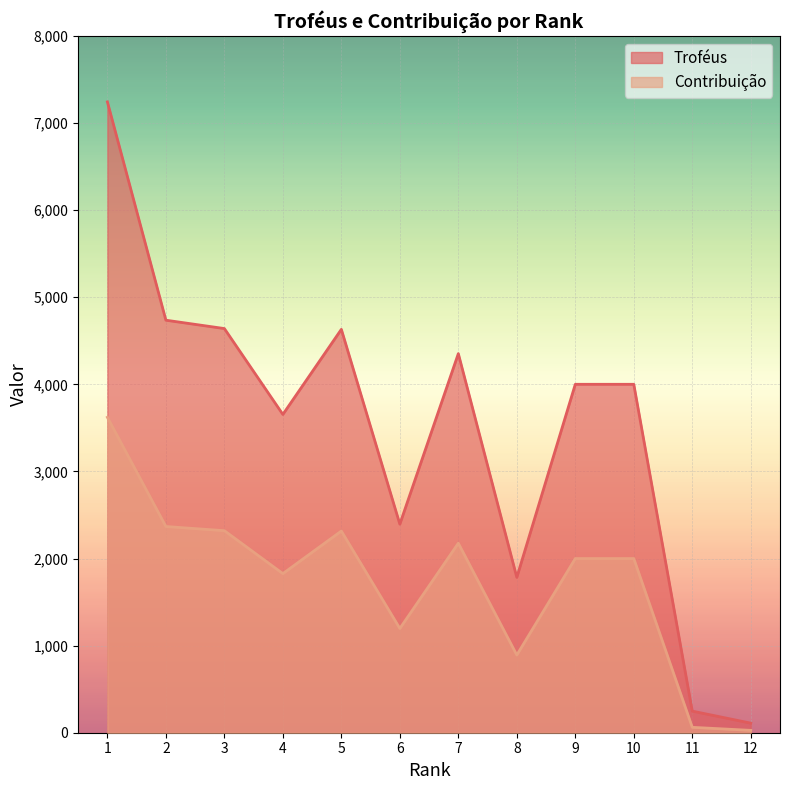

Is the value of Troféus at 5 greater than the value of Contribuição at 6?

Yes